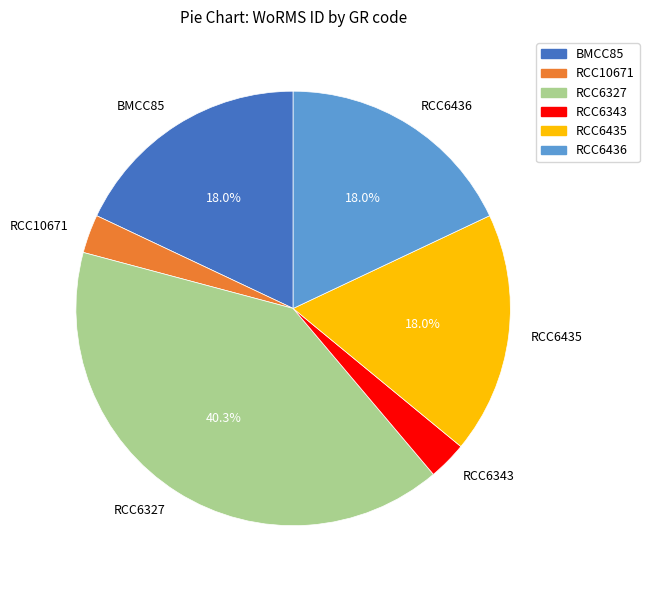

Count the number of slices in the pie.

6